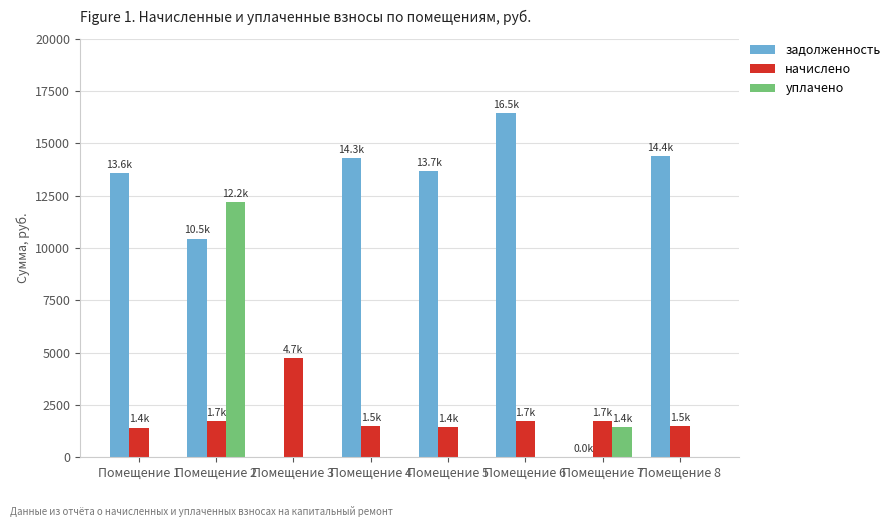

At which category is the sum across all series the highest?

Помещение 2